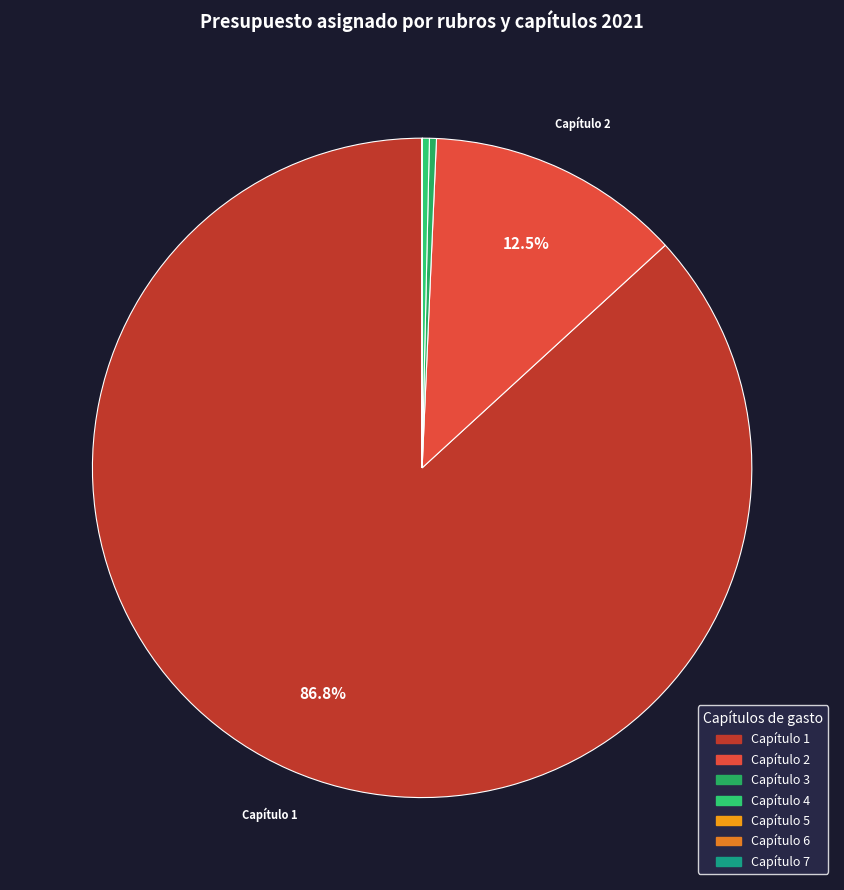

How many segments does this pie chart have?

7